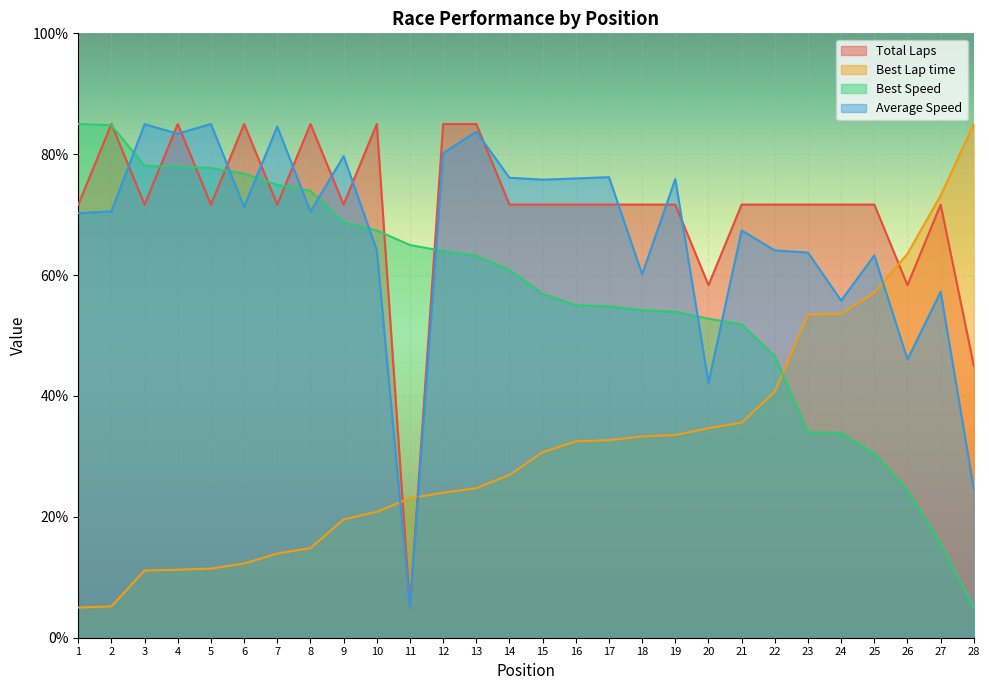

What is the difference between the highest and lowest values at 17?

43.5